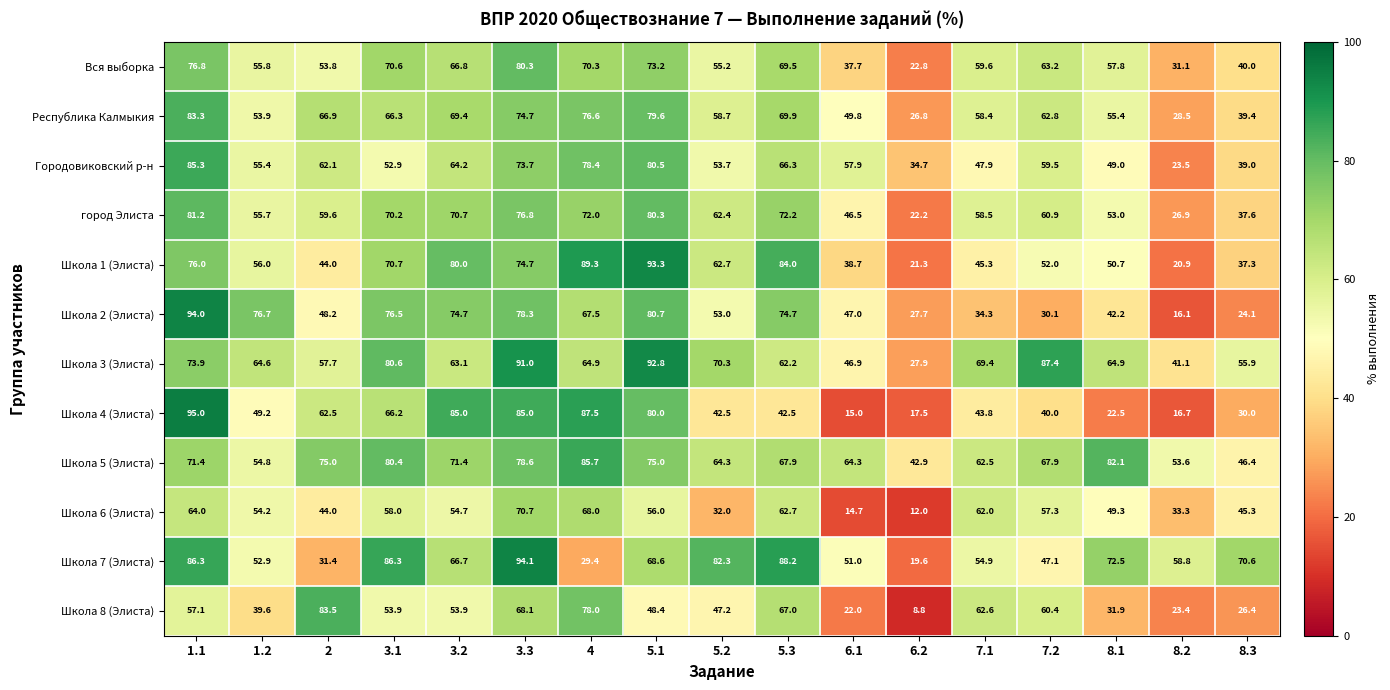

Is the value of Школа 5 (Элиста) at 5.1 greater than the value of Школа 4 (Элиста) at 1.2?

Yes